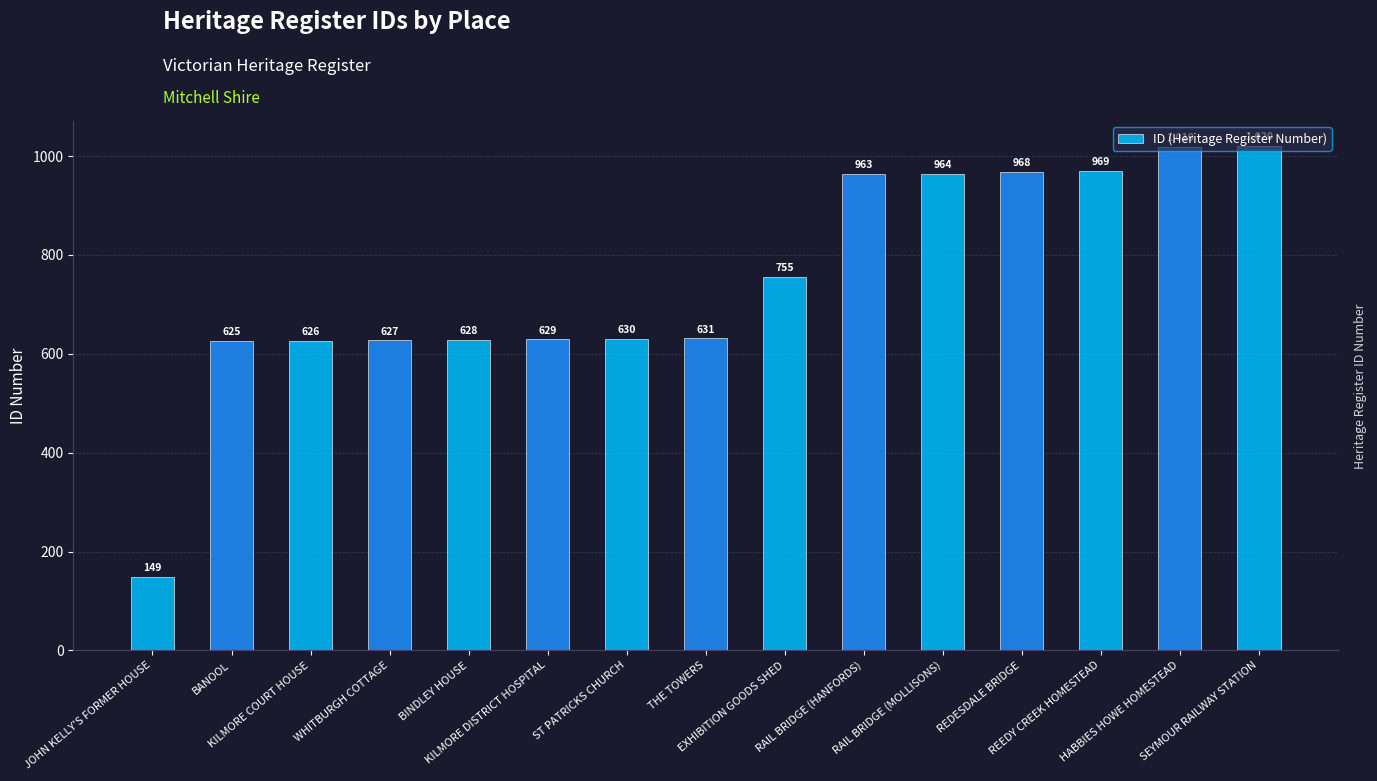

At which label is the value closest to 584?

BANOOL